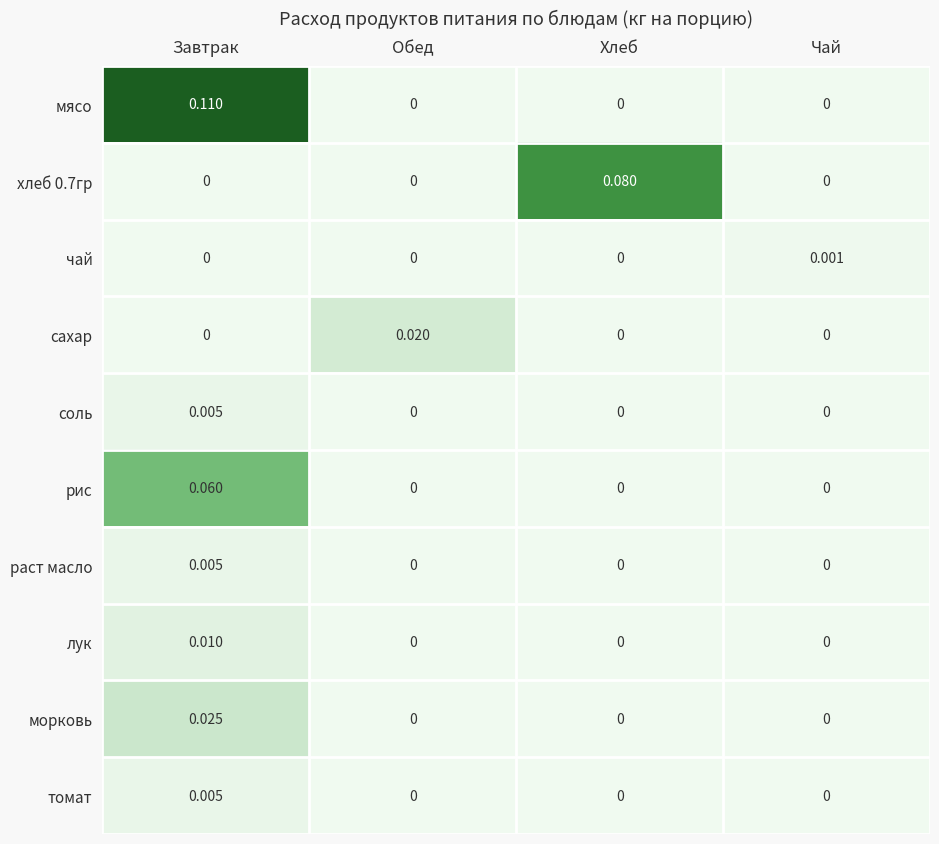

At which category is the sum across all series the highest?

Завтрак